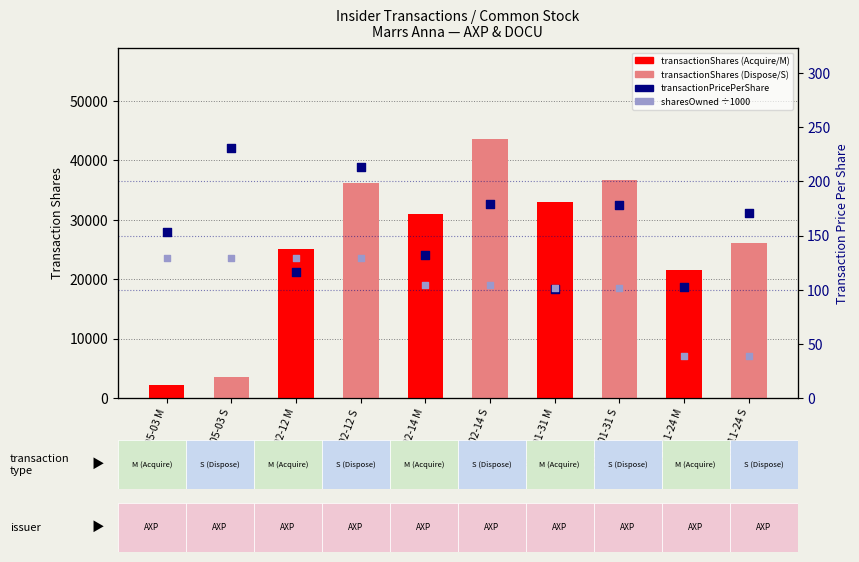

What is the total value across all series at 2023-02-14 S?

43856.5